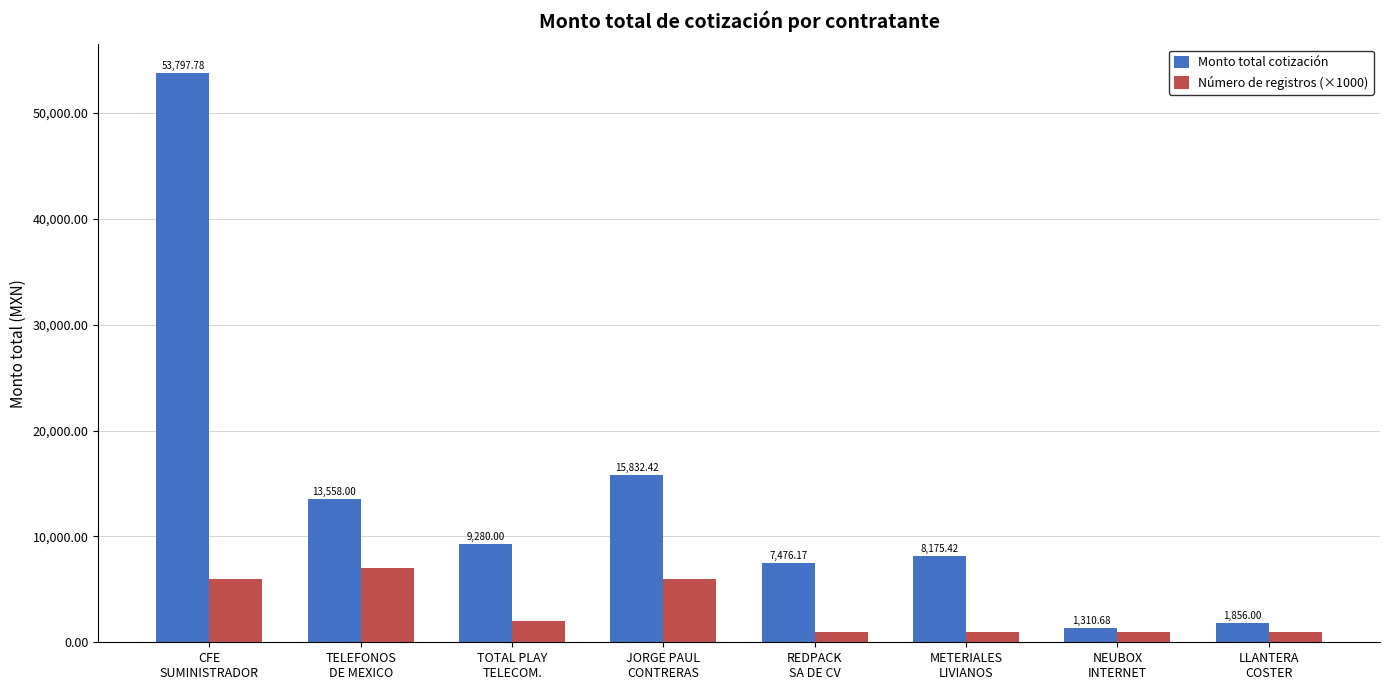

Where does the Monto total cotización series first go above 9280?

CFE
SUMINISTRADOR